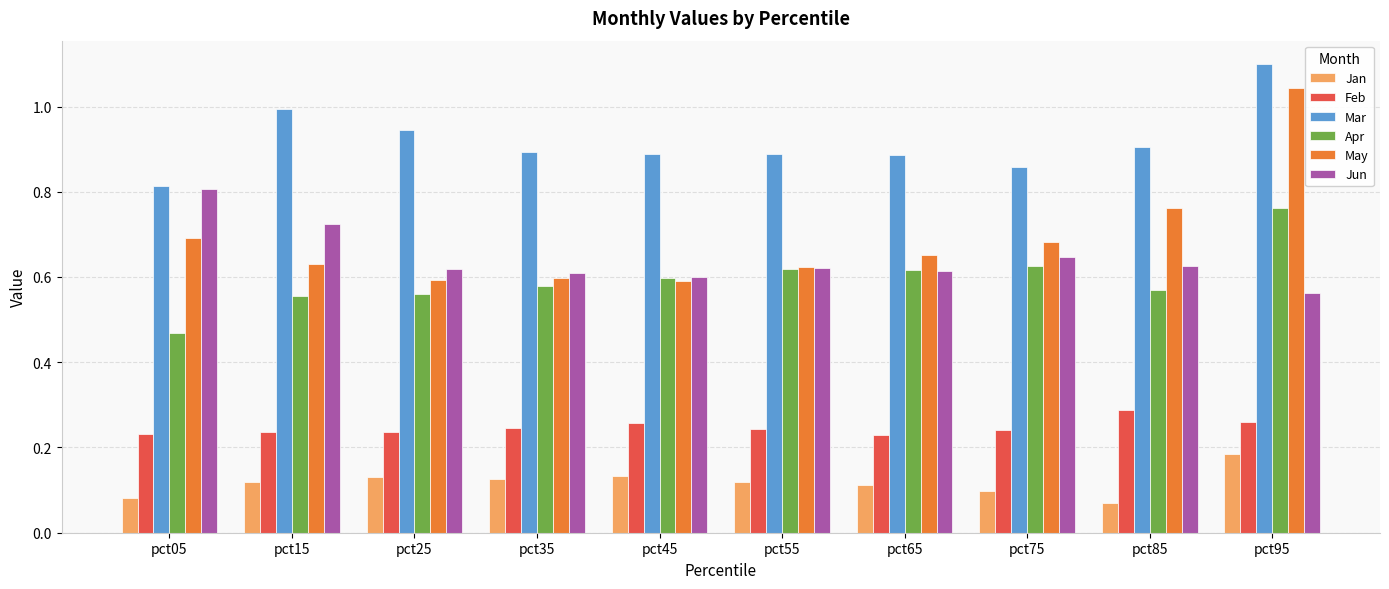

Which series has the widest spread of values?

May